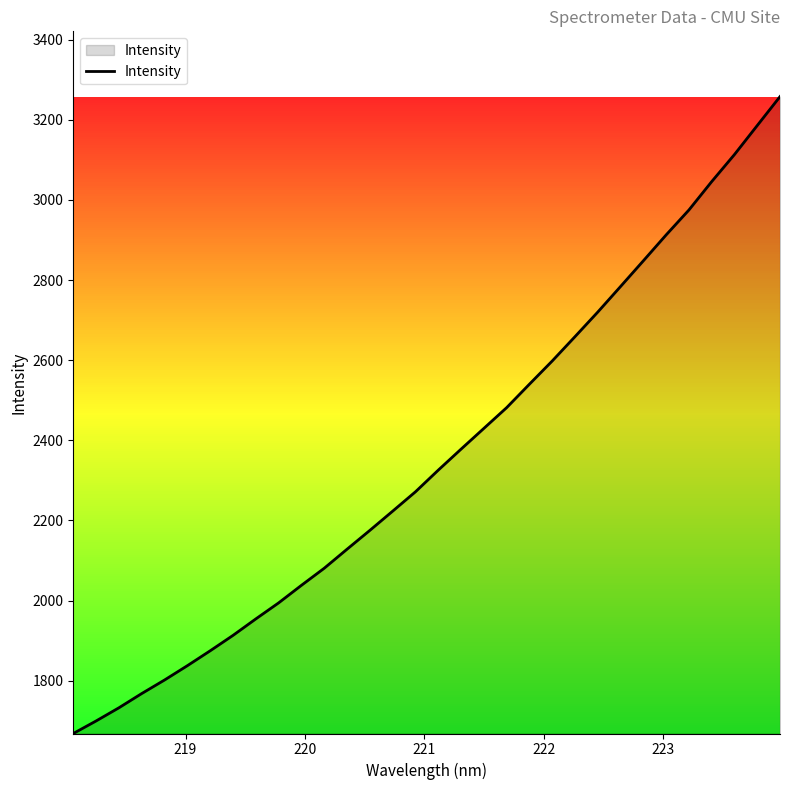

How many lines are shown in the chart?

1